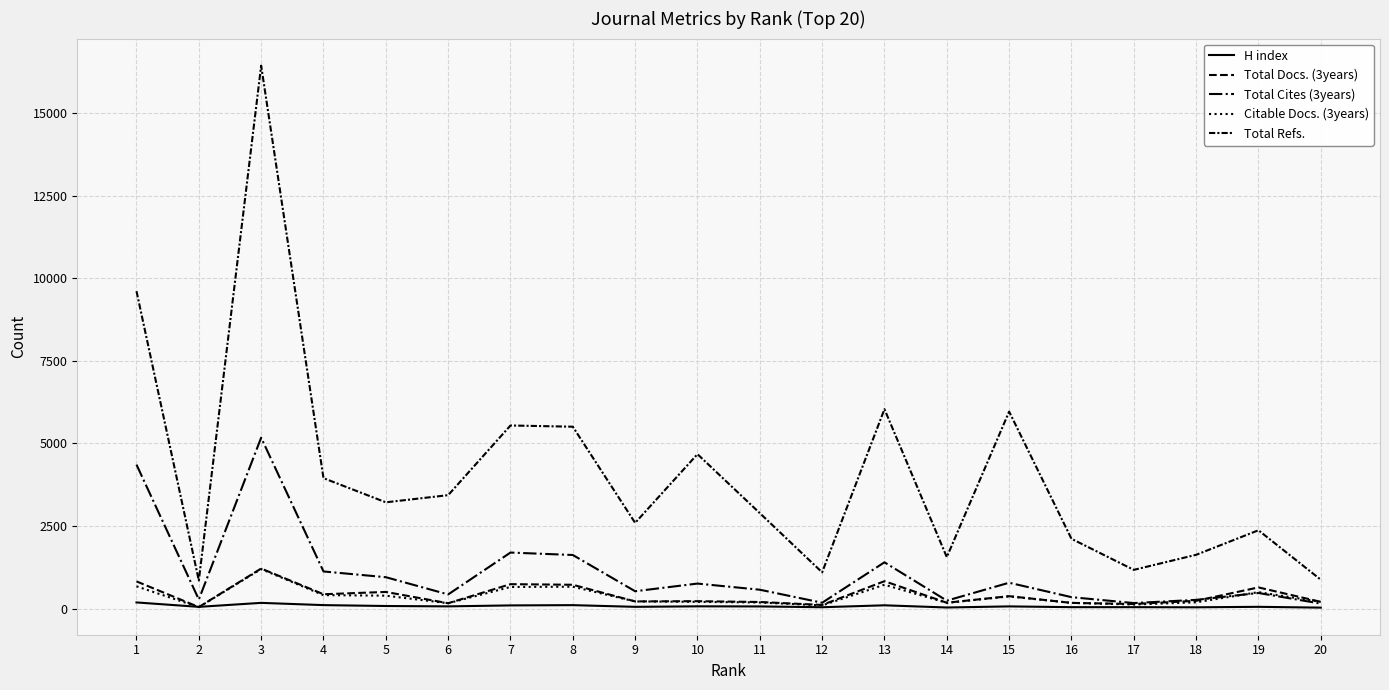

How many lines are shown in the chart?

5